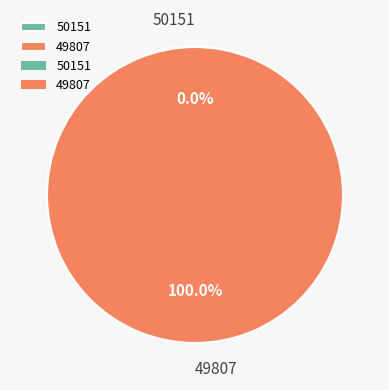

Is it true that 50151 is 1% of the pie?

False